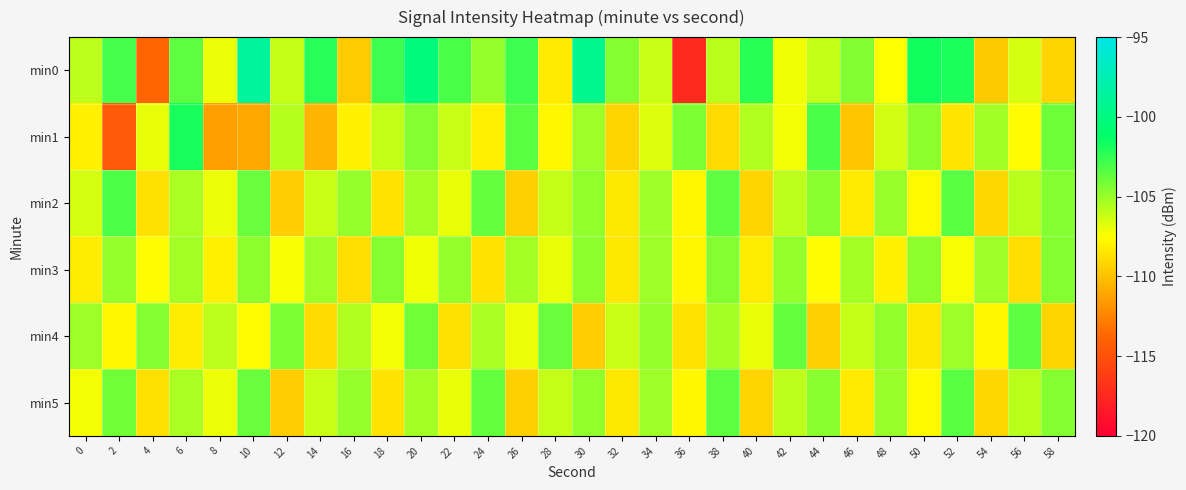

Reading left to right, extract all data points from this chart.

min0: 0=-105.9	2=-102.9	4=-113.8	6=-103.6	8=-107.0	10=-98.7	12=-106.1	14=-102.2	16=-109.6	18=-102.7	20=-100.2	22=-103.1	24=-104.9	26=-102.8	28=-108.4	30=-99.4	32=-104.5	34=-106.2	36=-117.4	38=-105.8	40=-102.2	42=-107.1	44=-106.0	46=-104.4	48=-107.5	50=-101.7	52=-102.0	54=-109.7	56=-106.4	58=-109.3
min1: 0=-108.0	2=-114.6	4=-107.0	6=-101.9	8=-111.4	10=-111.0	12=-105.7	14=-110.5	16=-108.0	18=-106.0	20=-104.5	22=-106.2	24=-108.1	26=-103.4	28=-107.8	30=-105.1	32=-109.2	34=-106.7	36=-104.3	38=-108.9	40=-105.6	42=-107.3	44=-103.1	46=-109.8	48=-106.4	50=-104.7	52=-108.5	54=-105.2	56=-107.6	58=-103.9
min2: 0=-106.5	2=-103.2	4=-108.7	6=-105.4	8=-107.1	10=-103.8	12=-109.5	14=-106.2	16=-104.9	18=-108.6	20=-105.3	22=-107.0	24=-103.7	26=-109.4	28=-106.1	30=-104.8	32=-108.4	34=-105.1	36=-107.8	38=-103.5	40=-109.2	42=-105.9	44=-104.6	46=-108.3	48=-105.0	50=-107.7	52=-103.4	54=-109.1	56=-105.8	58=-104.5
min3: 0=-108.2	2=-104.9	4=-107.6	6=-105.3	8=-108.0	10=-104.7	12=-107.4	14=-105.1	16=-108.8	18=-104.5	20=-107.2	22=-104.9	24=-108.6	26=-105.3	28=-107.0	30=-104.7	32=-108.4	34=-105.1	36=-107.8	38=-104.5	40=-108.2	42=-104.9	44=-107.6	46=-105.3	48=-108.0	50=-104.7	52=-107.4	54=-105.1	56=-108.8	58=-104.5
min4: 0=-105.1	2=-107.8	4=-104.5	6=-108.2	8=-105.9	10=-107.6	12=-104.3	14=-108.9	16=-105.6	18=-107.3	20=-104.0	22=-108.7	24=-105.4	26=-107.1	28=-103.8	30=-109.5	32=-106.2	34=-104.9	36=-108.6	38=-105.3	40=-107.0	42=-103.7	44=-109.4	46=-106.1	48=-104.8	50=-108.4	52=-105.1	54=-107.8	56=-103.5	58=-109.2
min5: 0=-107.3	2=-104.0	4=-108.7	6=-105.4	8=-107.1	10=-103.8	12=-109.5	14=-106.2	16=-104.9	18=-108.6	20=-105.3	22=-107.0	24=-103.7	26=-109.4	28=-106.1	30=-104.8	32=-108.4	34=-105.1	36=-107.8	38=-103.5	40=-109.2	42=-105.9	44=-104.6	46=-108.3	48=-105.0	50=-107.7	52=-103.4	54=-109.1	56=-105.8	58=-104.5